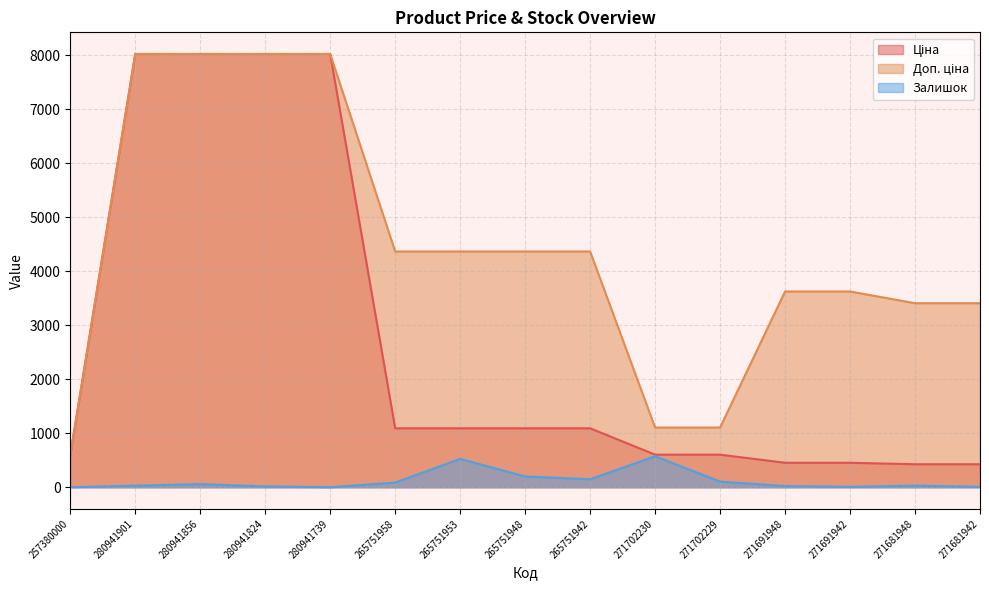

True or false: Доп. ціна and Ціна intersect in this chart.

False